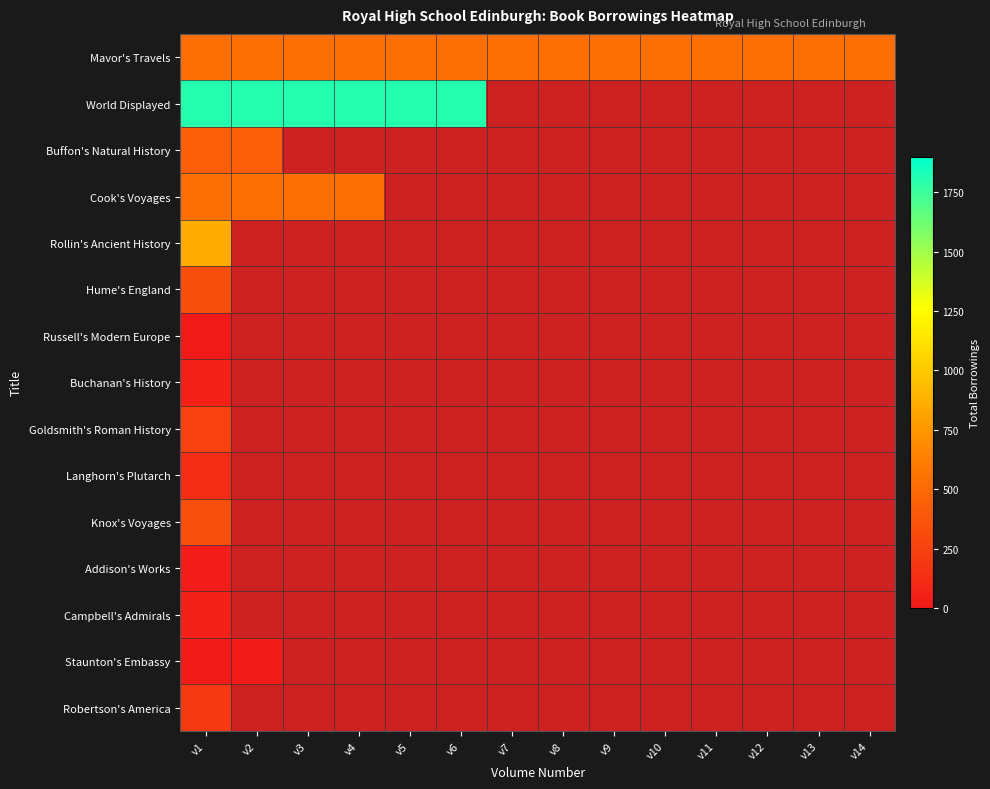

How many values in Hume's England are above zero?

1